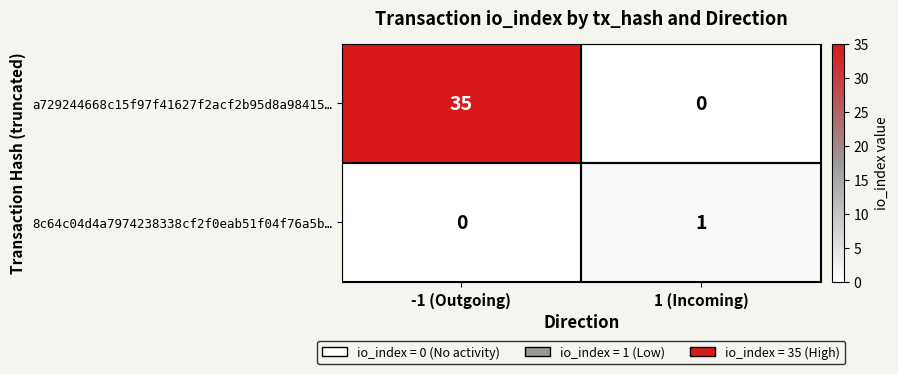

What is the average value of the a729244668c15f97f41627f2acf2b95d8a98415… series?

18